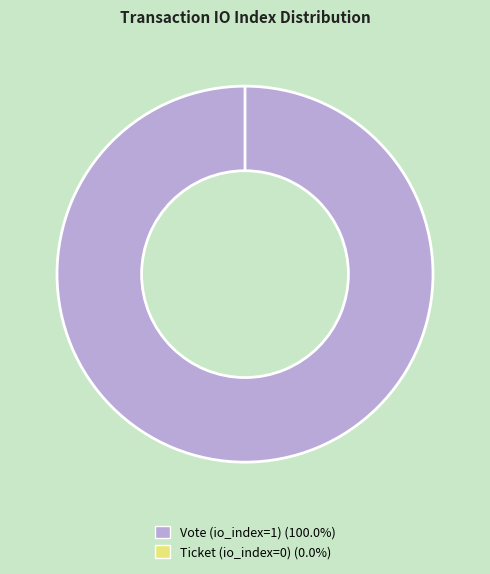

How many segments does this pie chart have?

2